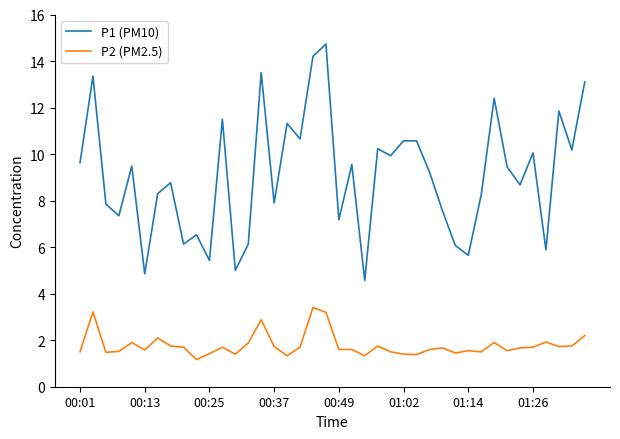

Which series has the widest spread of values?

P1 (PM10)